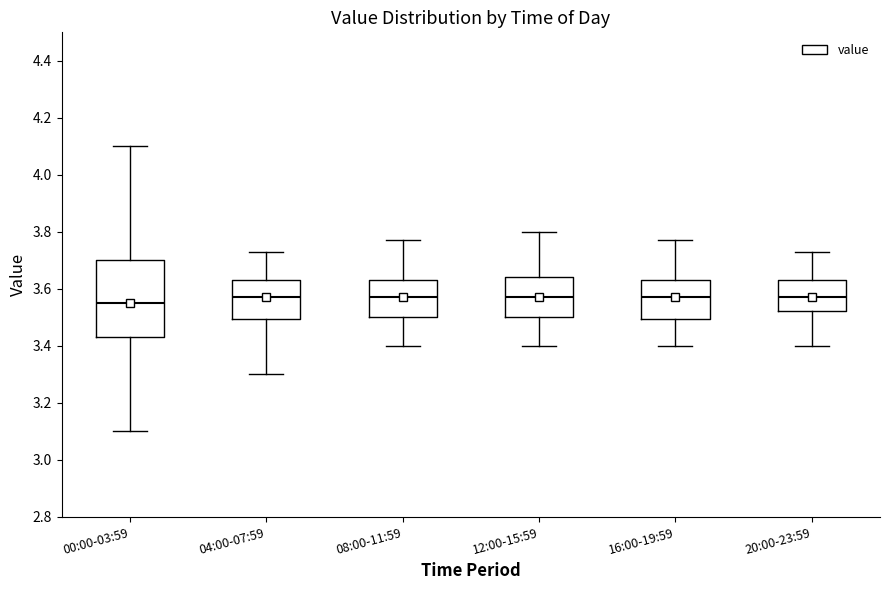

Where is the lower edge of the box for 00:00-03:59 on the y-axis? The values are not printed on the chart, so give them approximately, as read against the axis.

3.44